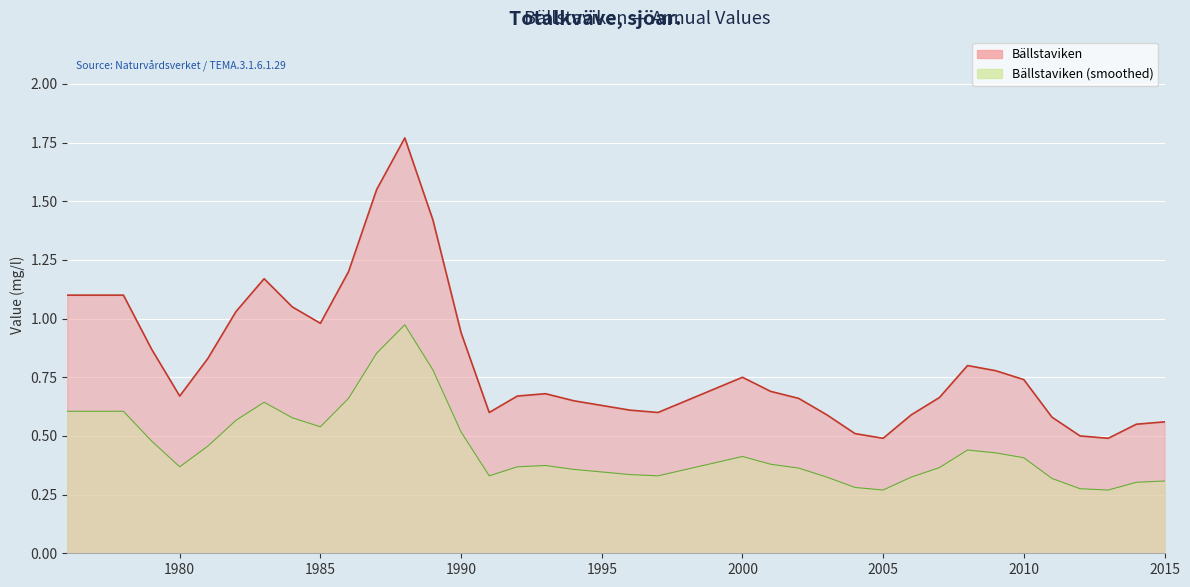

What is the difference between the maximum and minimum values?

1.3